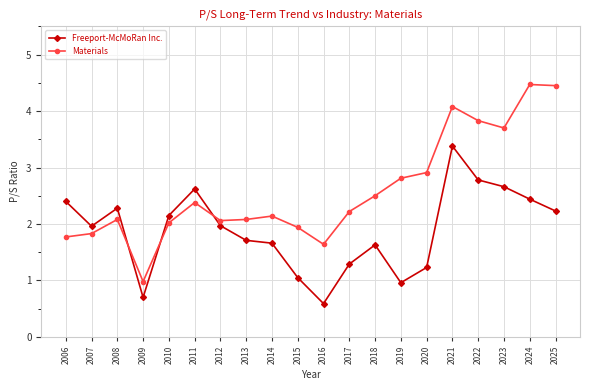

At 2021, list the series in order from largest to smallest.

Materials, Freeport-McMoRan Inc.